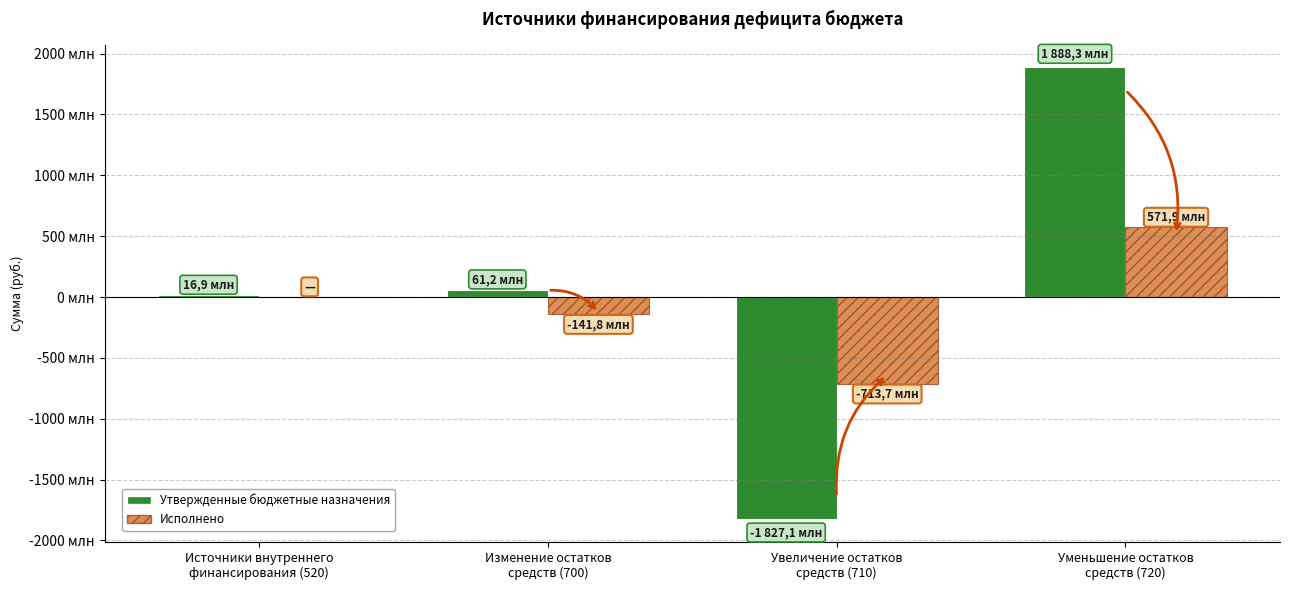

What are all the series names shown in the legend?

Утвержденные бюджетные назначения, Исполнено